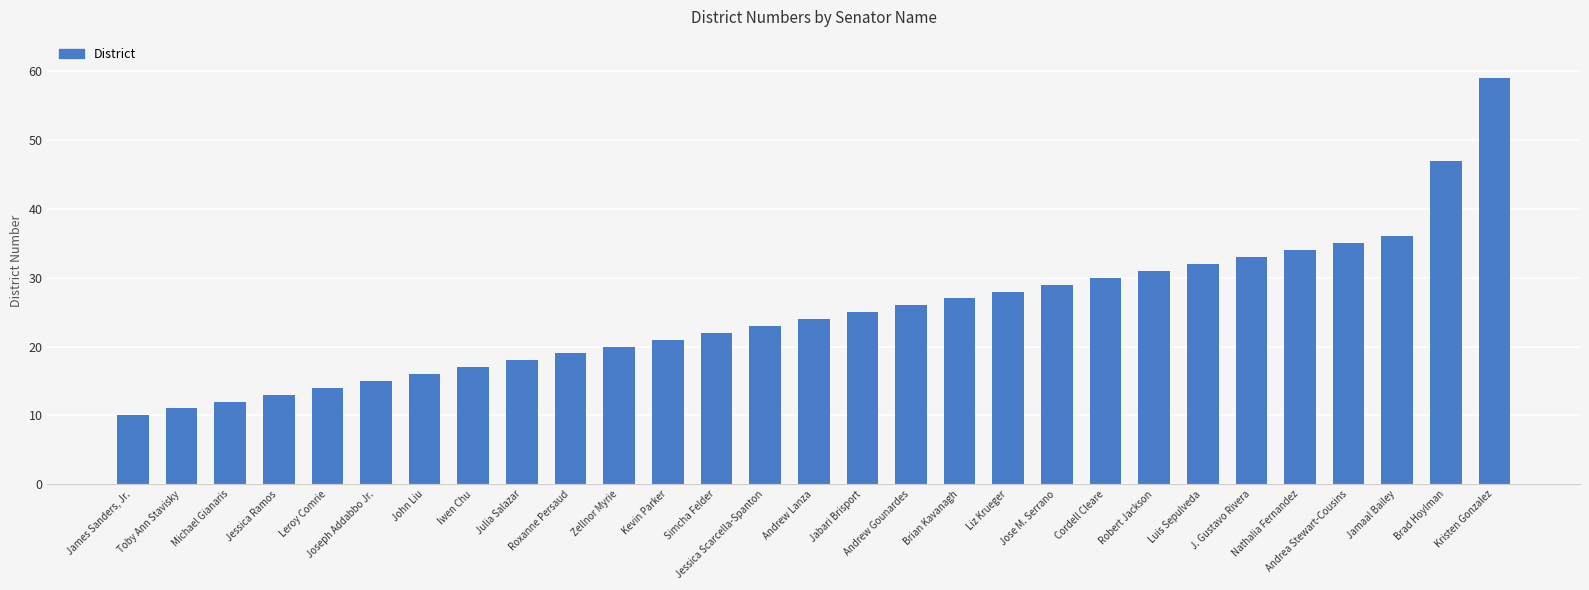

Are the bars grouped side by side (vs. stacked)?

No